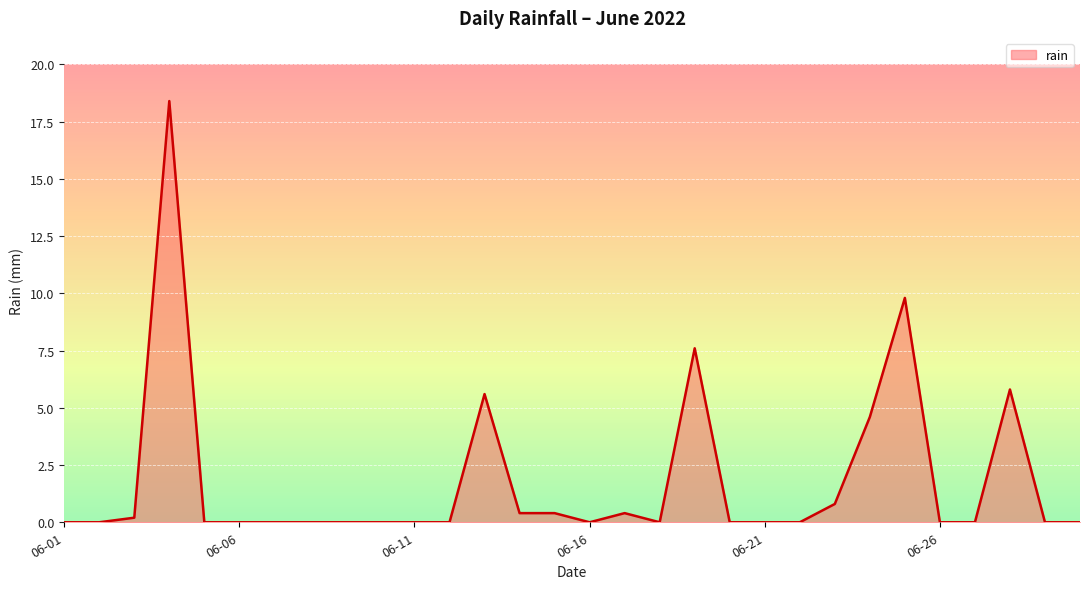

What is the difference between the maximum and minimum values?

18.4